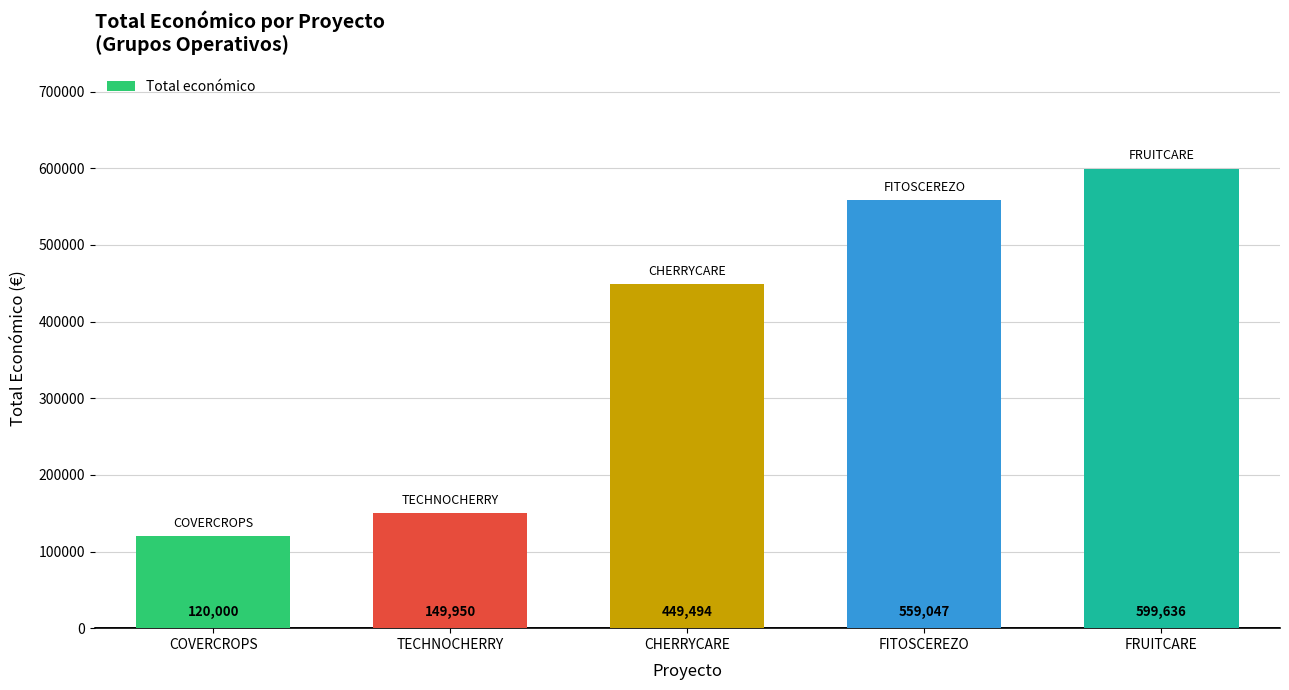

At which label is the value closest to 359818?

CHERRYCARE